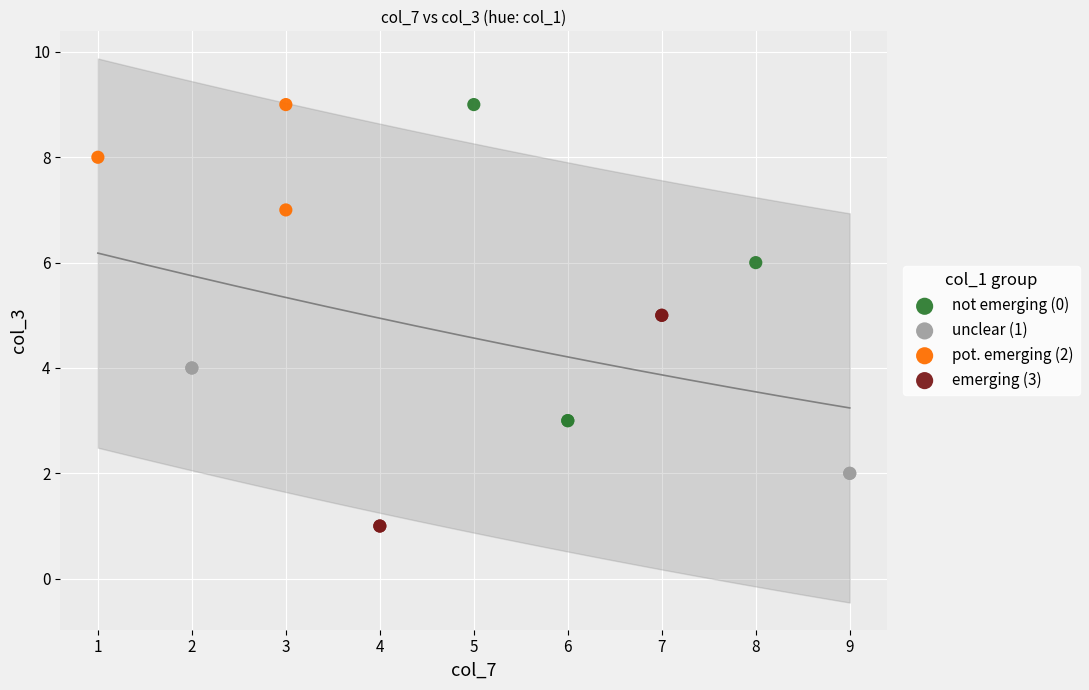

Which series contains the lowest Y value?

emerging (3)